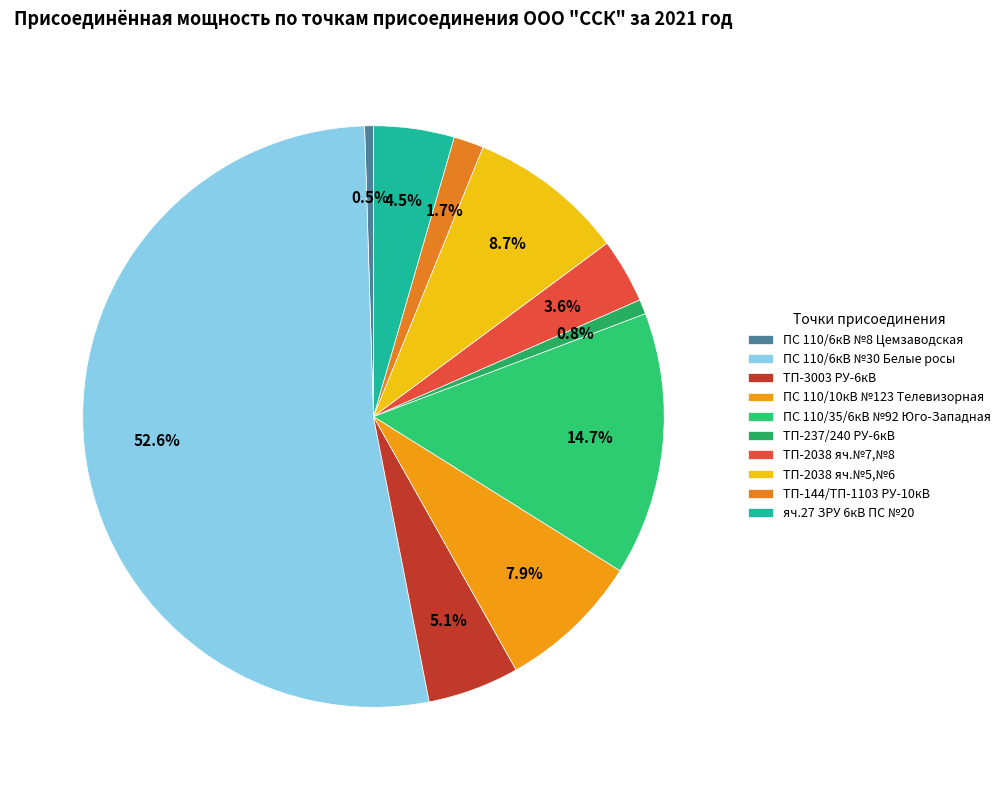

To the nearest percent, what percentage of the pie is ТП-144/ТП-1103 РУ-10кВ?

2%